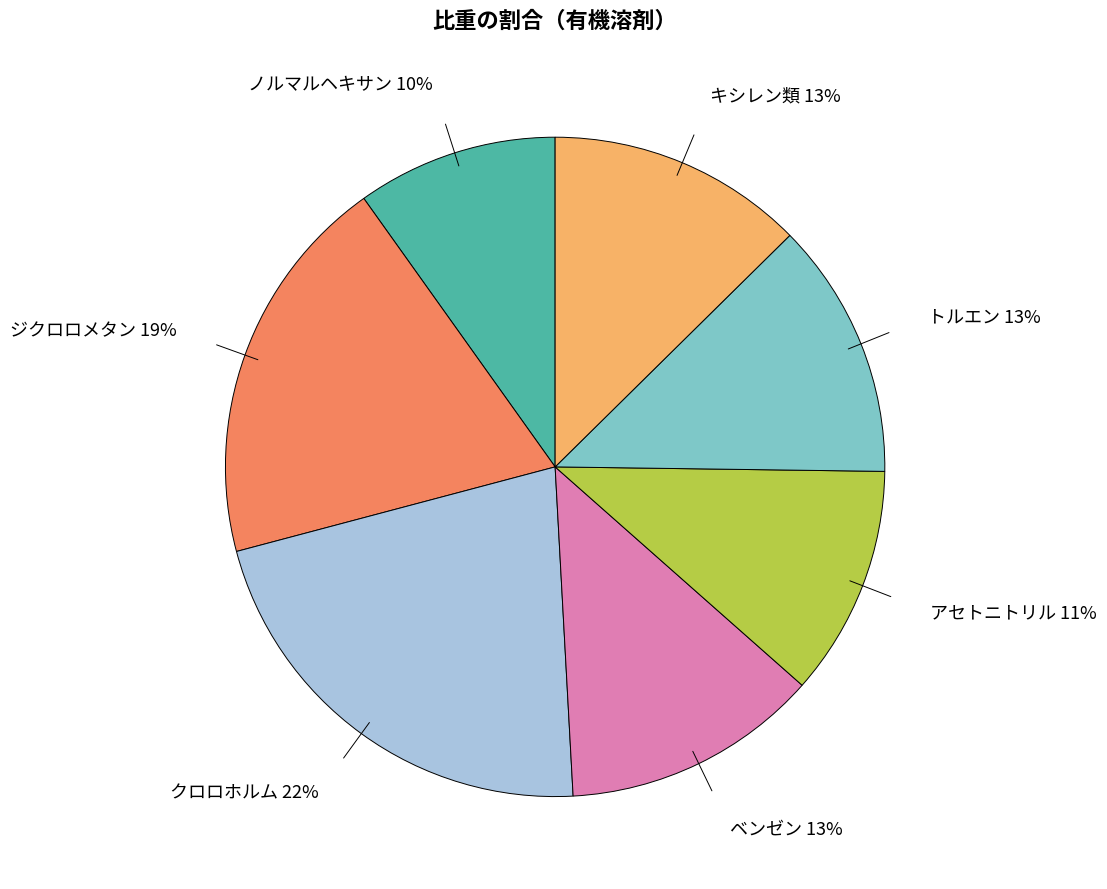

Is ノルマルヘキサン the majority of the pie?

No